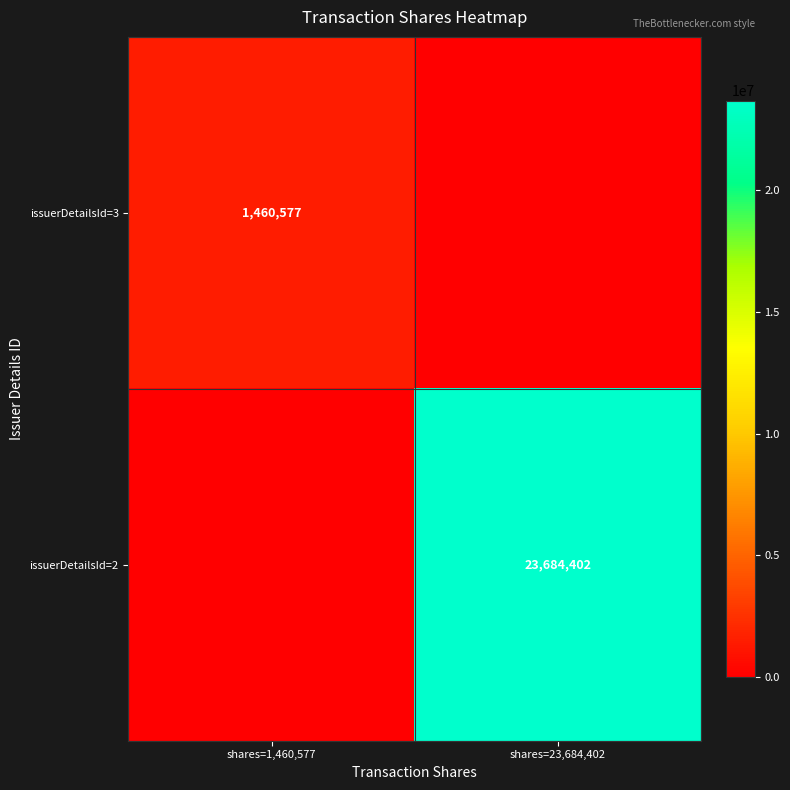

The value of issuerDetailsId=3 at shares=1,460,577 is 1460577. True or false?

True